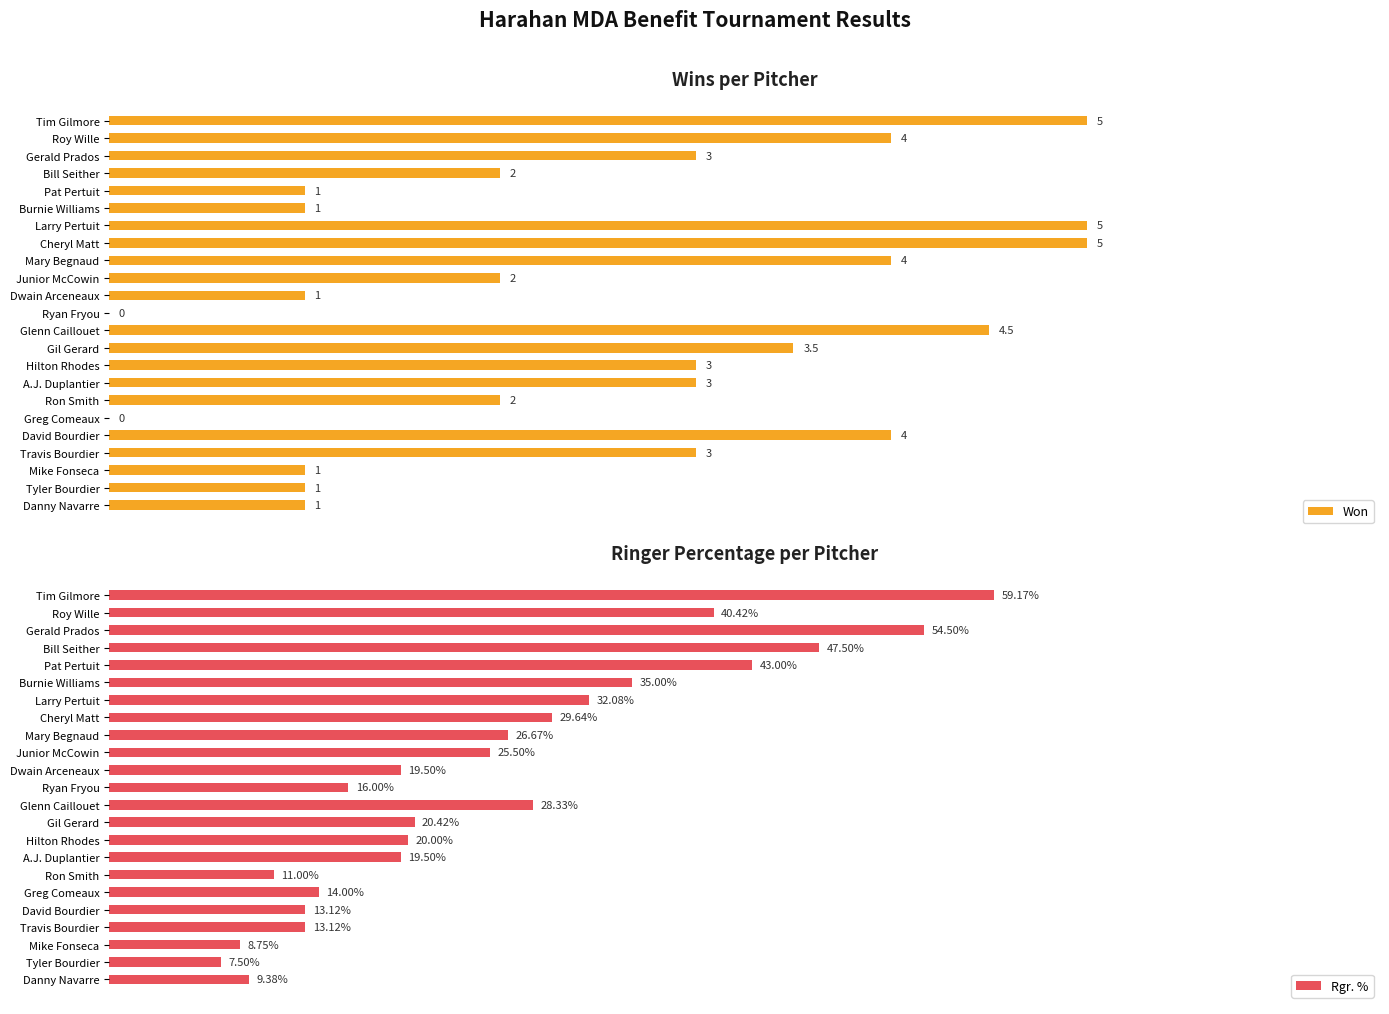

Which series has the largest range (max minus min)?

Won